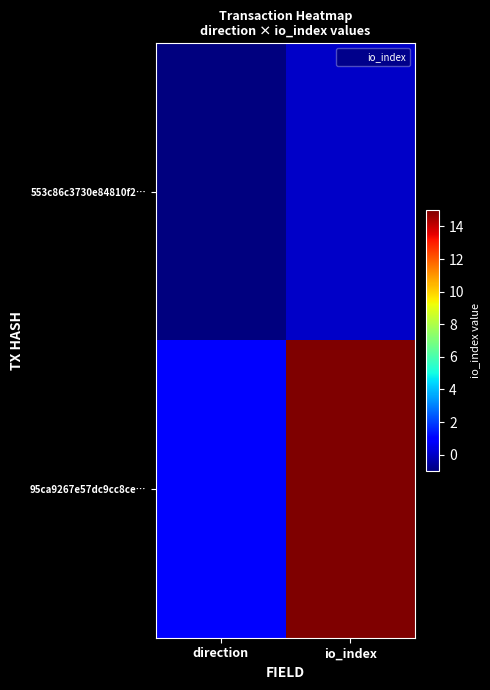

Reading left to right, extract all data points from this chart.

553c86c3730e84810f2…: direction=-1	io_index=0
95ca9267e57dc9cc8ce…: direction=1	io_index=15